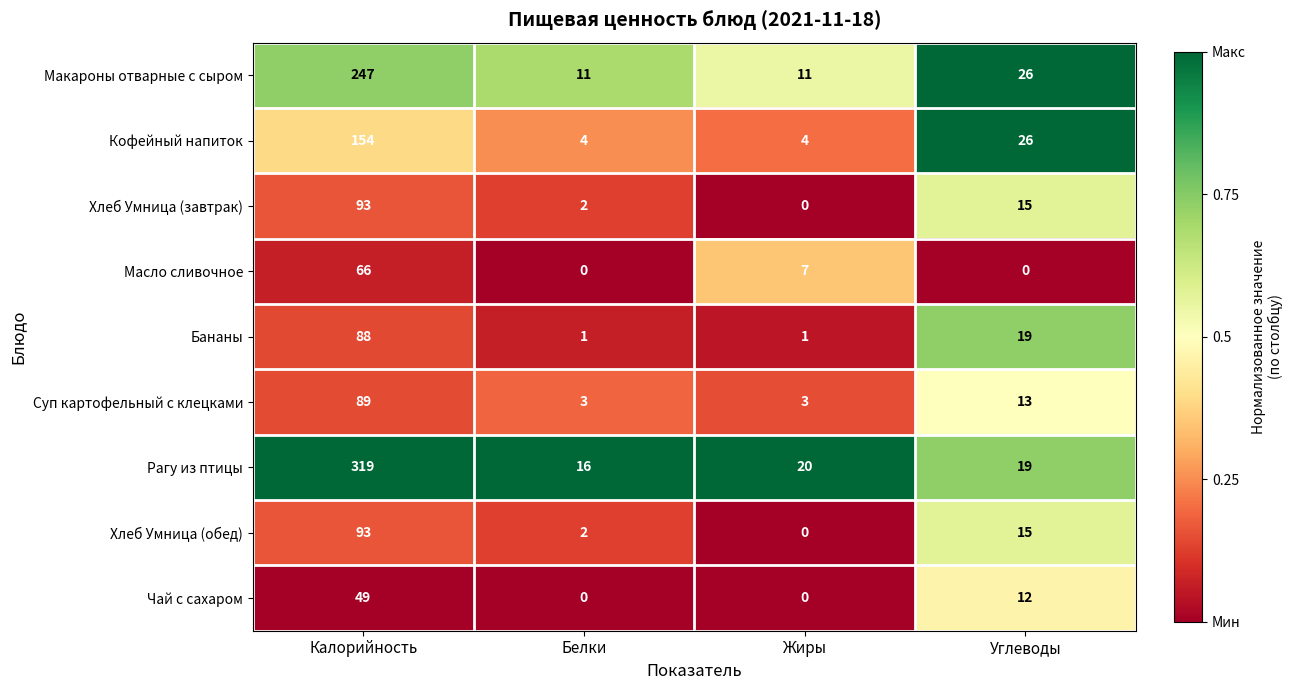

At which category does the chart reach its peak across all series?

Калорийность